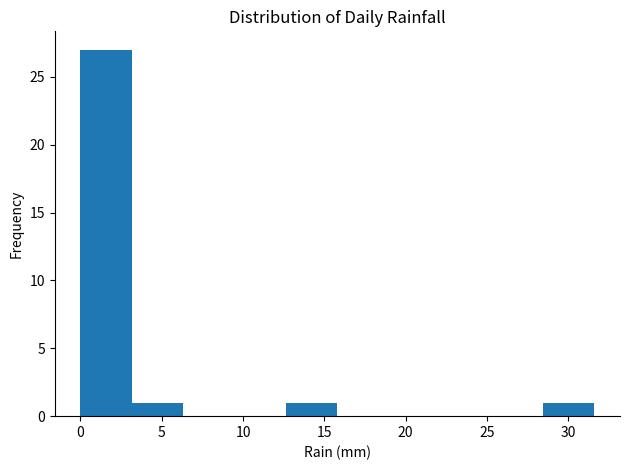

Reading left to right, transcribe this chart: for each bar, give the range it covers on the x-axis and its height. Neither the bar edges nor the heights are printed on the chart, so give them approximately, as read against the axes.

0.0 to 3.0: 27
3.0 to 6.5: 1
6.5 to 9.5: 0
9.5 to 12.5: 0
12.5 to 16.0: 1
16.0 to 19.0: 0
19.0 to 22.0: 0
22.0 to 25.5: 0
25.5 to 28.5: 0
28.5 to 31.5: 1